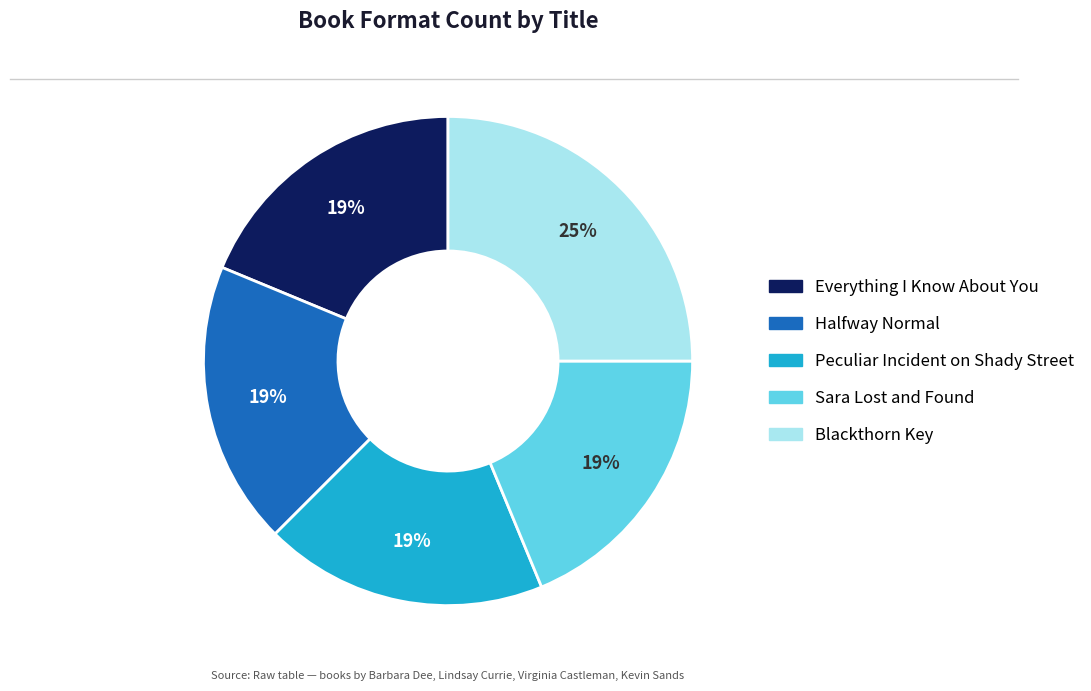

Combined, do Peculiar Incident on Shady Street and Sara Lost and Found account for over 50%?

No